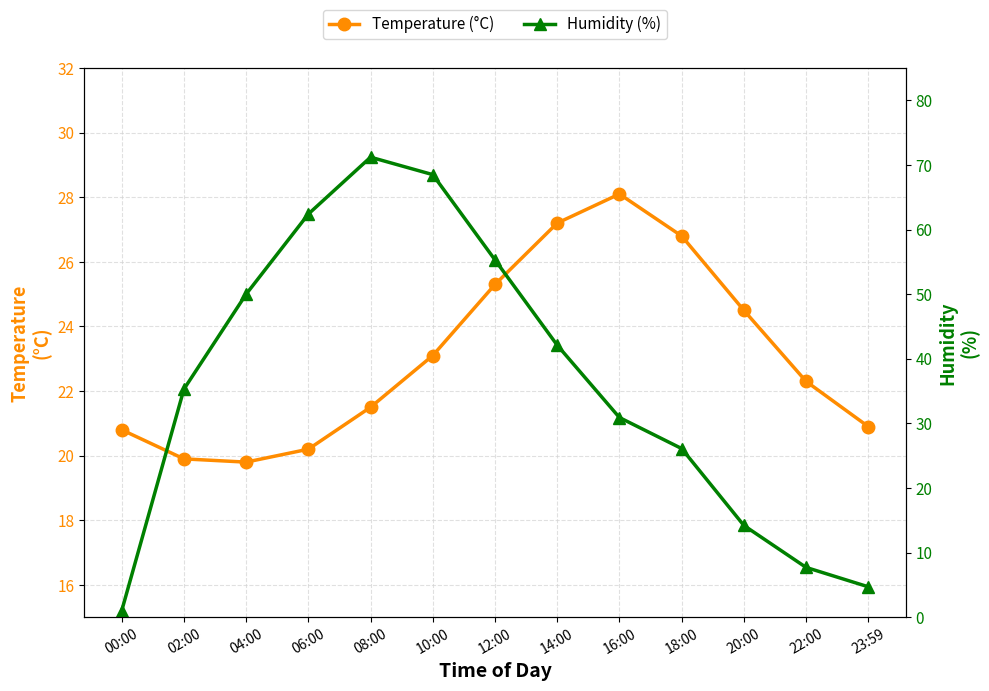

What is the sum of the Humidity (%) values at 22:00 and 04:00?

57.7